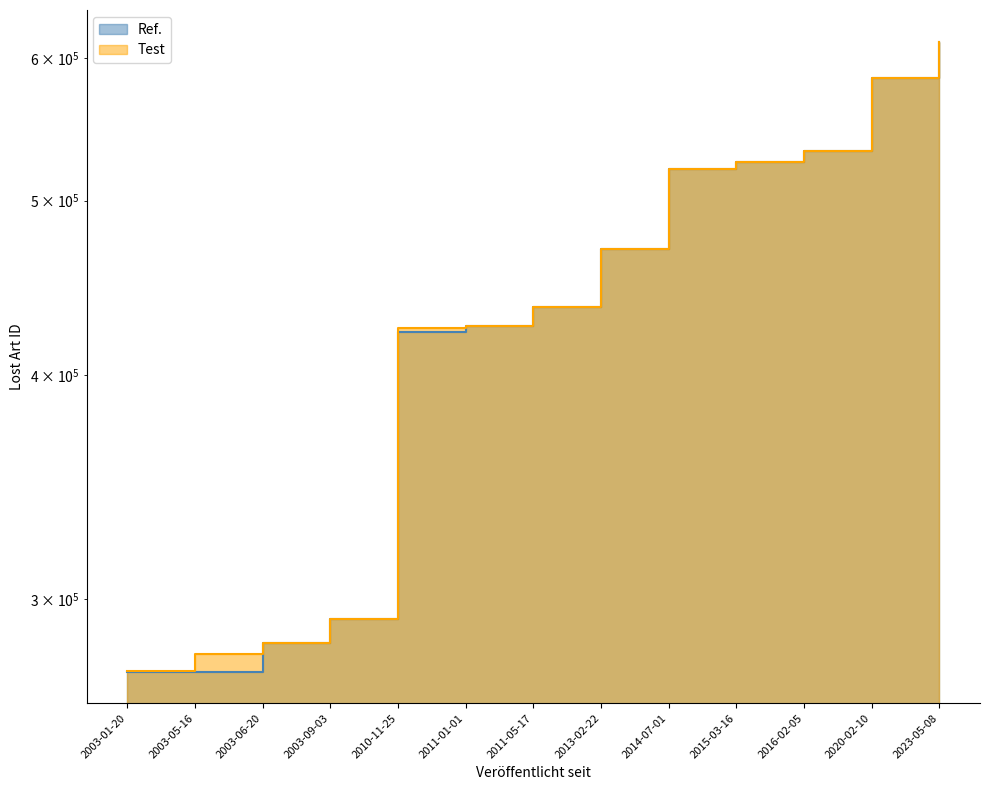

What position from the left is 2016-02-05?

11